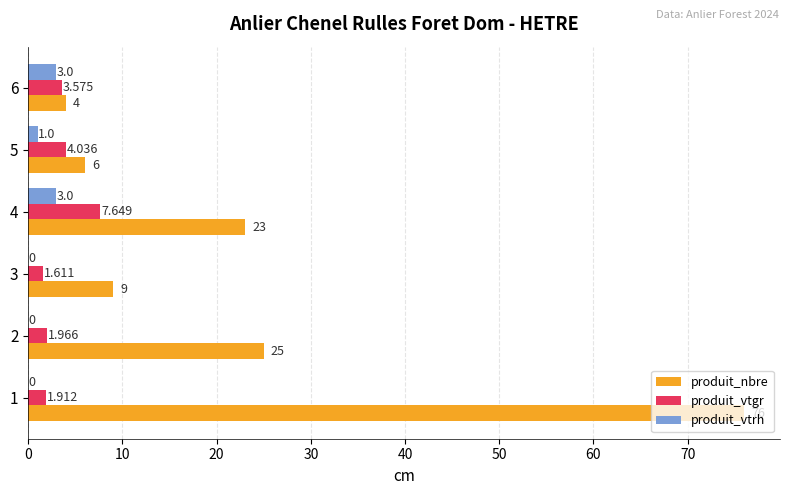

Where is produit_vtrh nearest to the value 1?

5